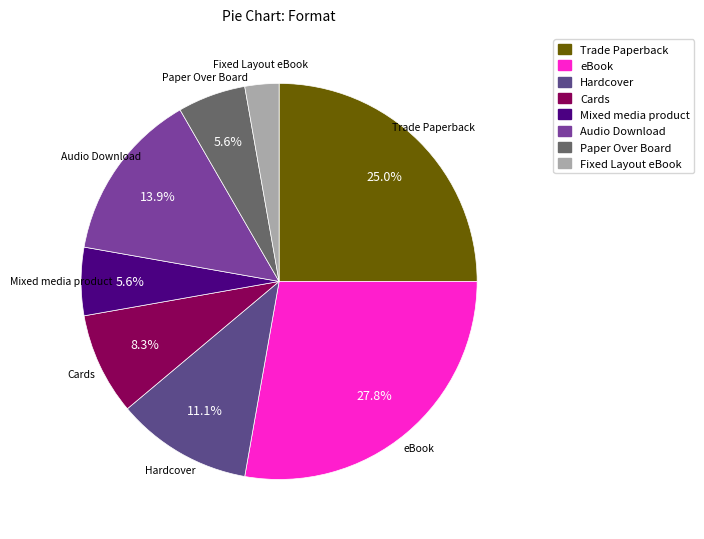

True or false: Mixed media product accounts for 18% of the total.

False